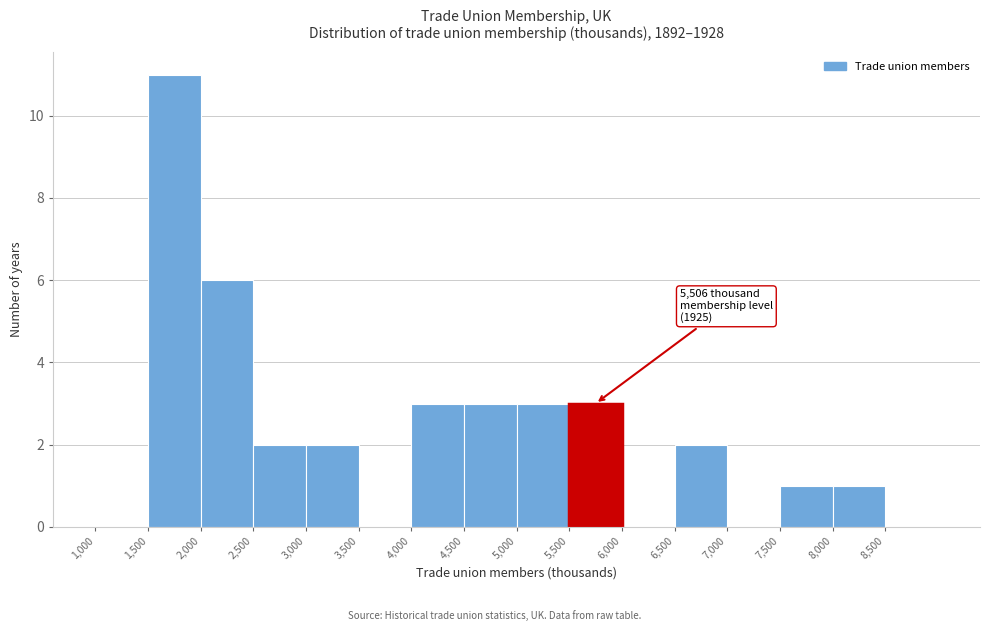

Which range on the x-axis has the tallest bar?

1500 to 2000